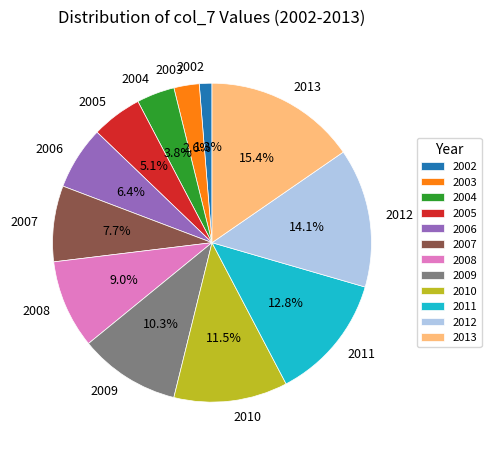

How many segments does this pie chart have?

12